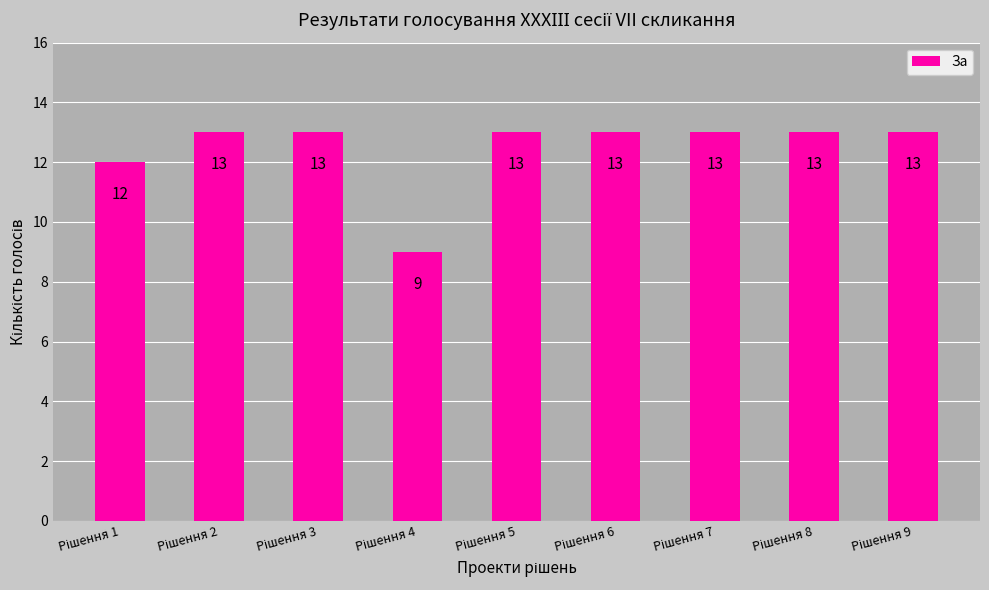

What is the minimum value shown in the chart?

9